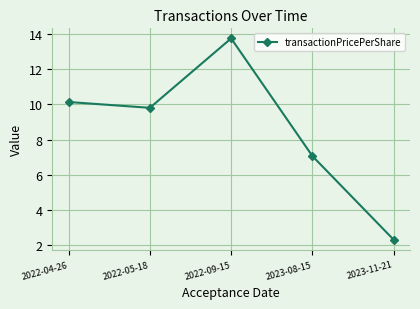

What is the value of the 5th point from the left?

2.3